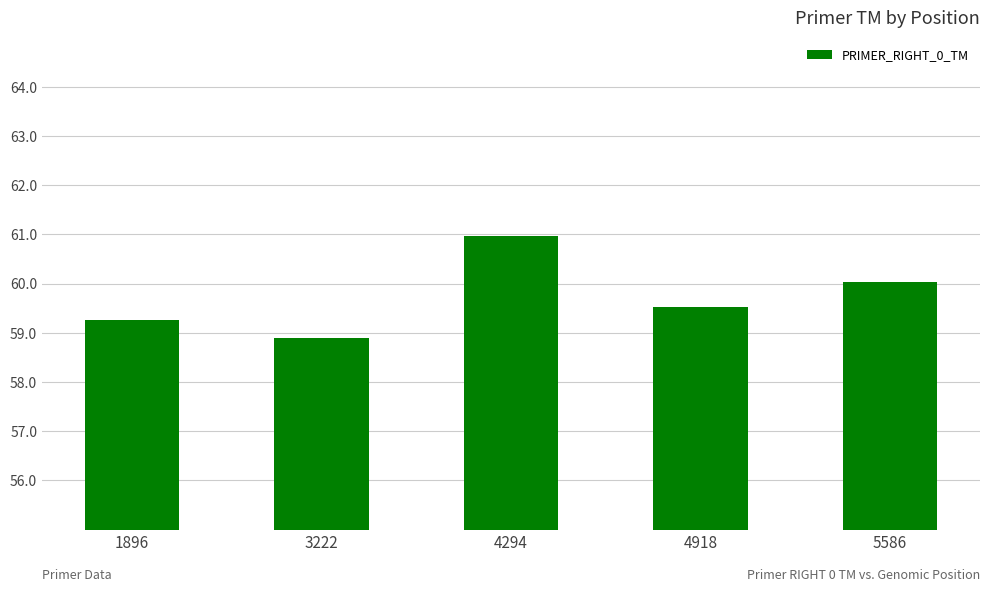

At which category does the chart reach its minimum across all series?

3222